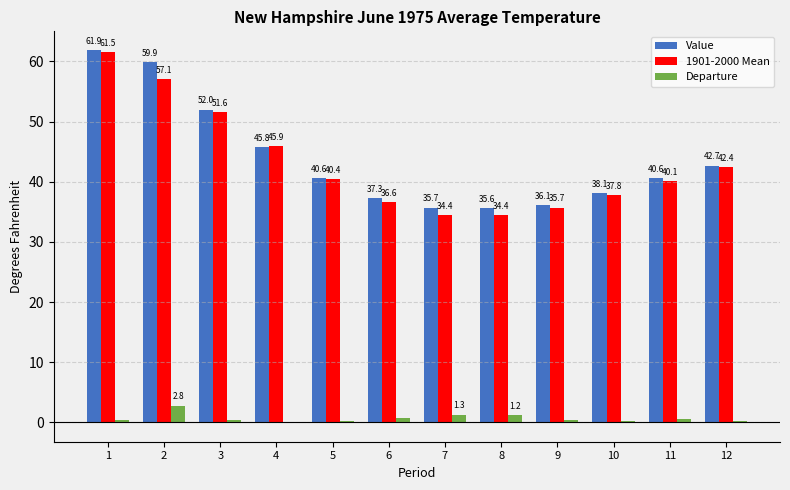

How many values in the 1901-2000 Mean series exceed 40?

7